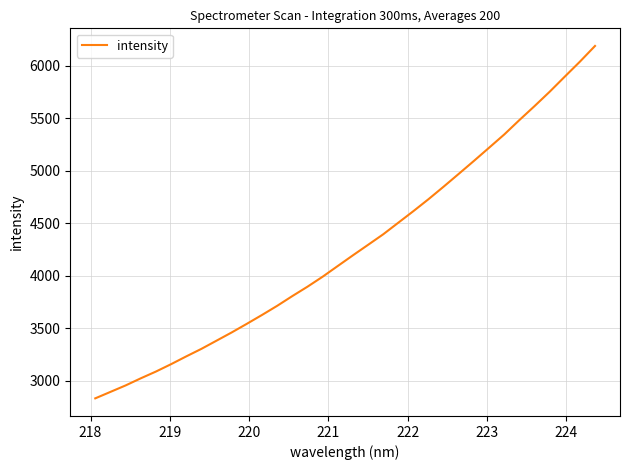

What is the greatest value displayed?

6187.5